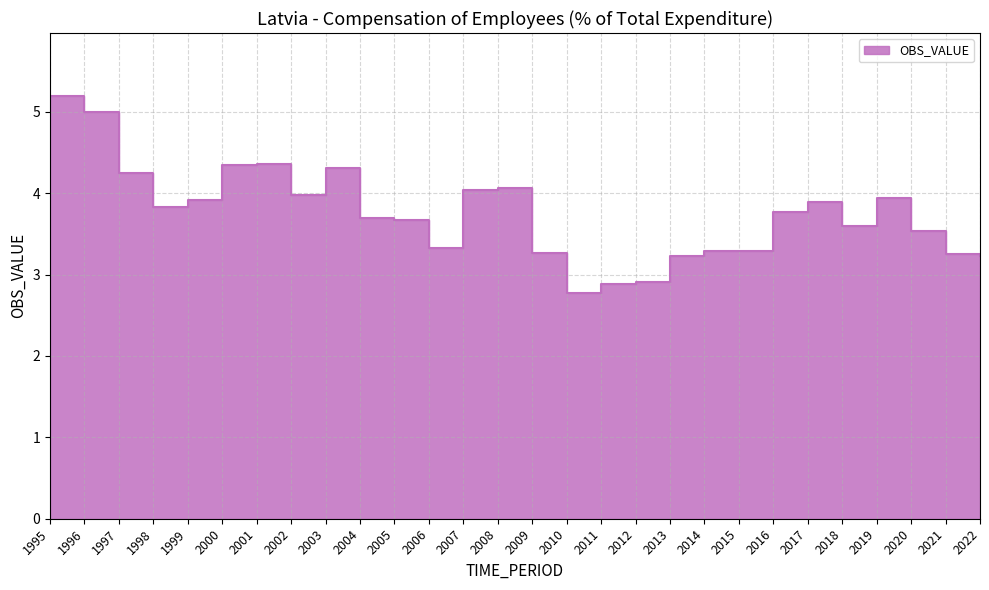

What is the average value?

3.7